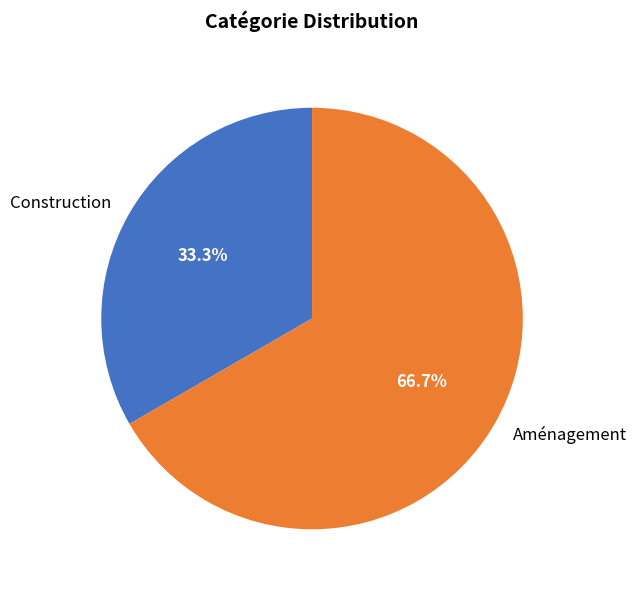

True or false: Aménagement accounts for 67% of the total.

True